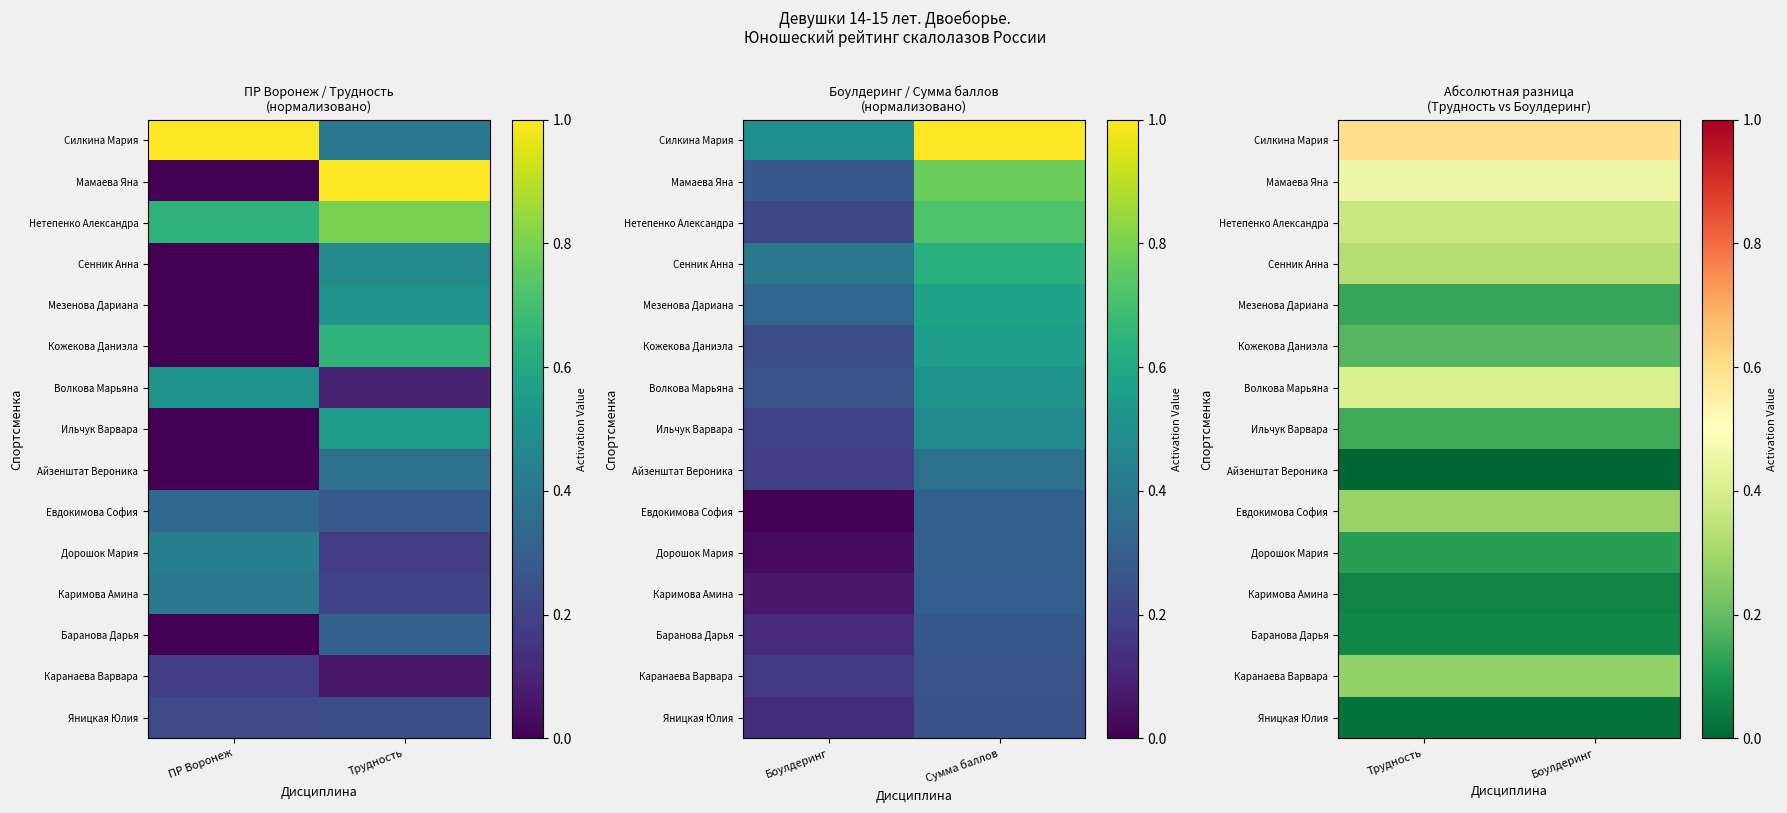

What is the maximum value for Силкина Мария?

0.6